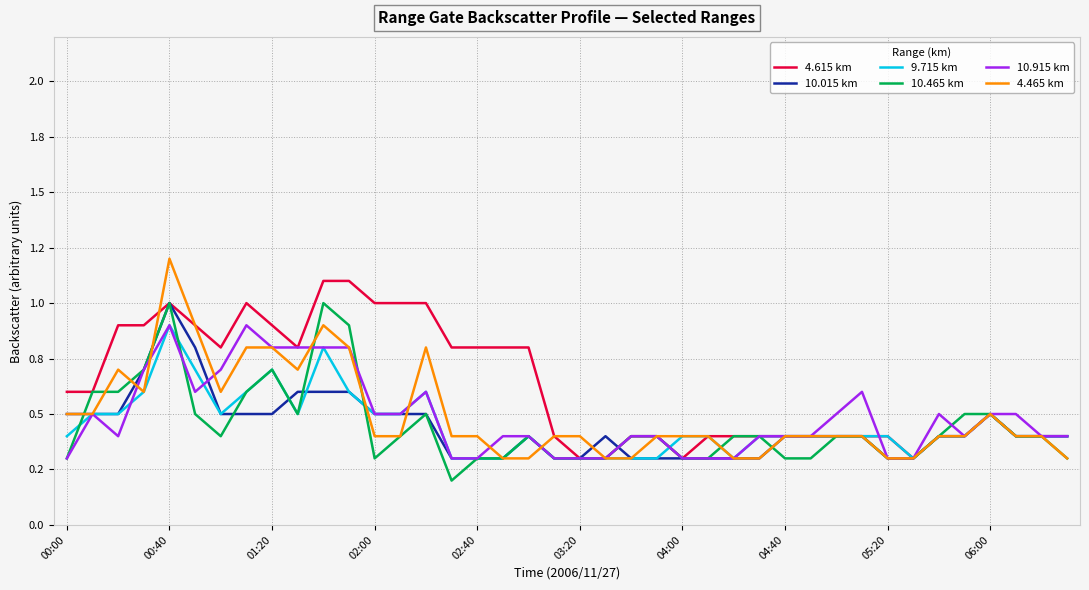

What is the difference between the second highest and second lowest values in the 10.015 km series?

0.5